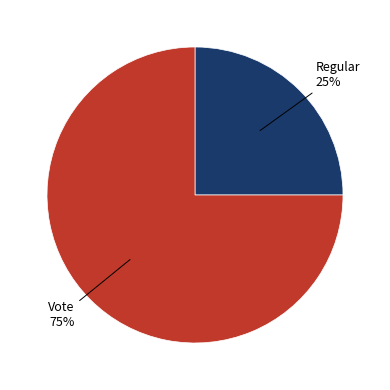

To the nearest percent, what is the difference between the largest and smallest slice percentages?

50%